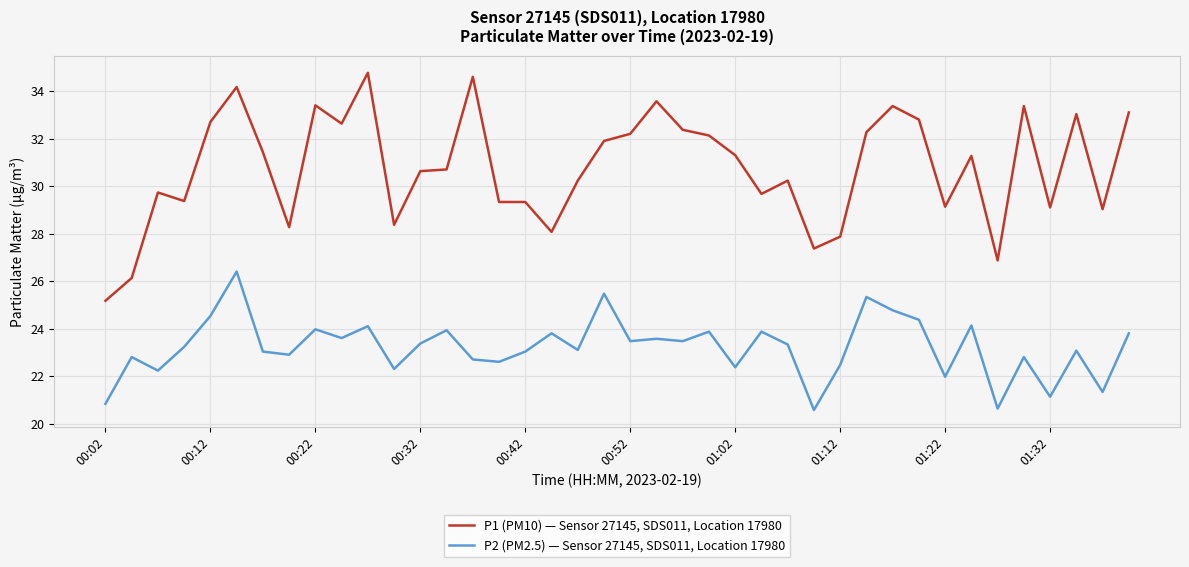

List the series in order of their peak value, highest first.

P1 (PM10) — Sensor 27145, SDS011, Location 17980, P2 (PM2.5) — Sensor 27145, SDS011, Location 17980